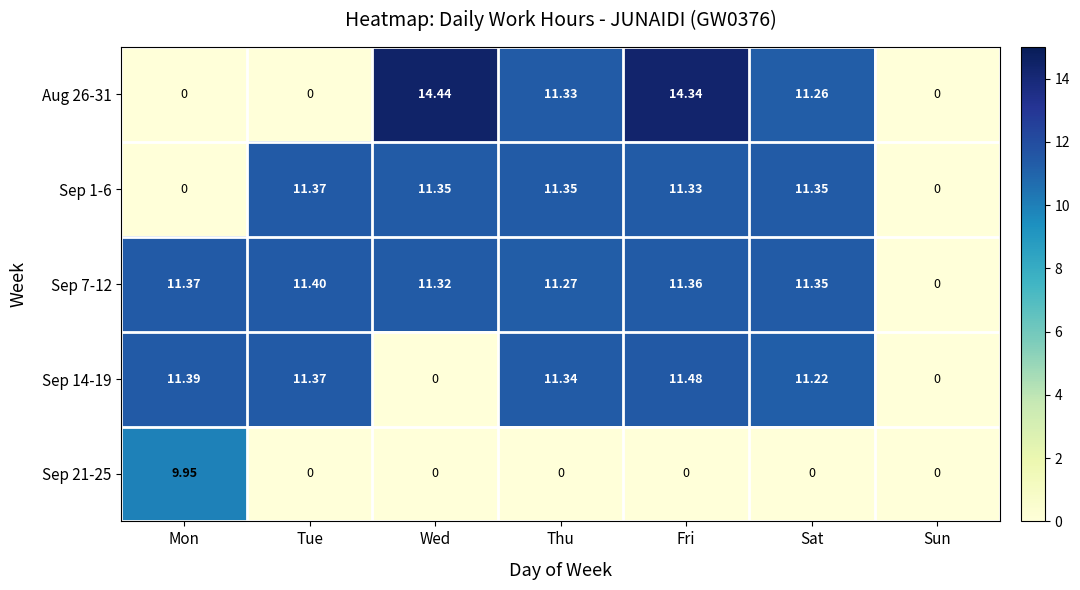

At which label does Sep 21-25 reach its peak?

Mon